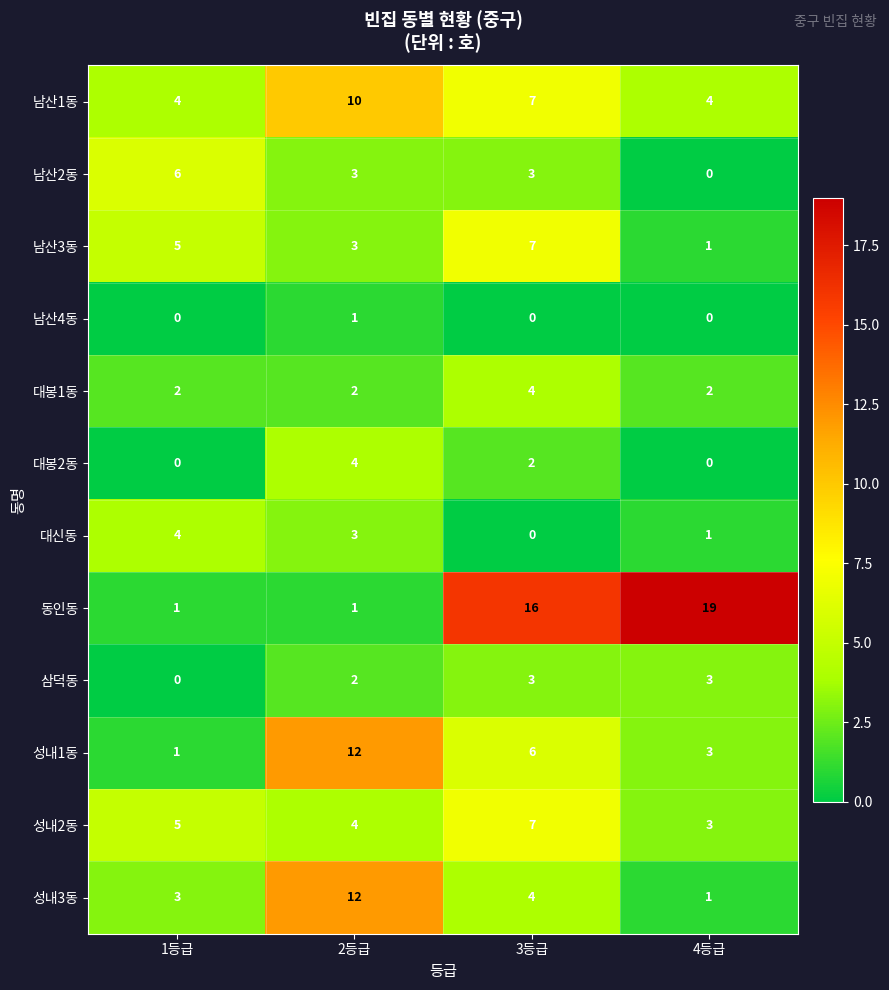

What is the maximum value shown in the chart?

19